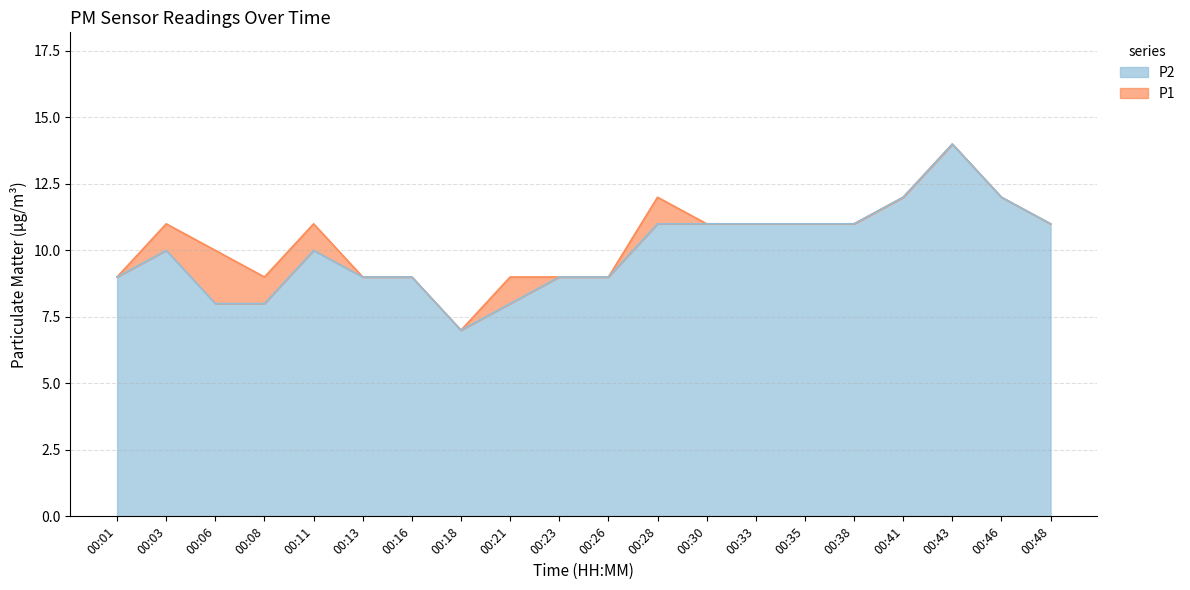

What is the maximum value for P1?

14